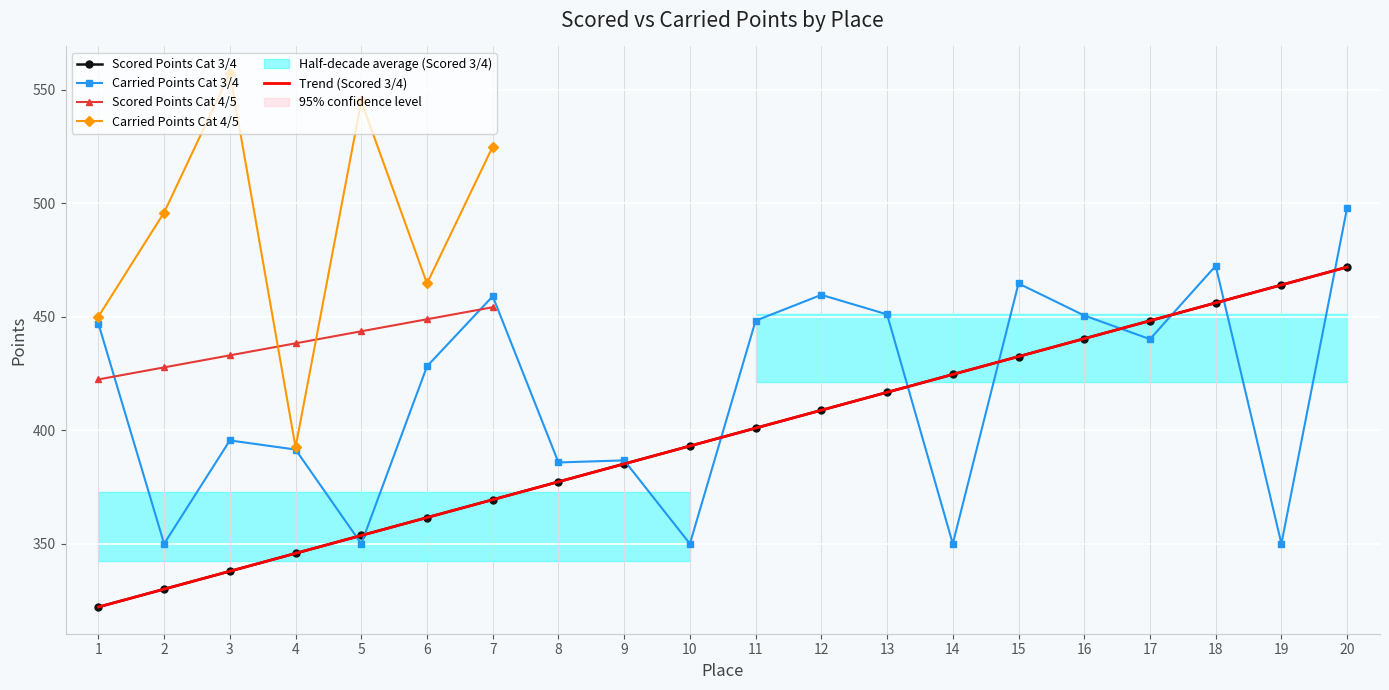

Rank the categories by Trend (Scored 3/4) value from highest to lowest.

20, 19, 18, 17, 16, 15, 14, 13, 12, 11, 10, 9, 8, 7, 6, 5, 4, 3, 2, 1